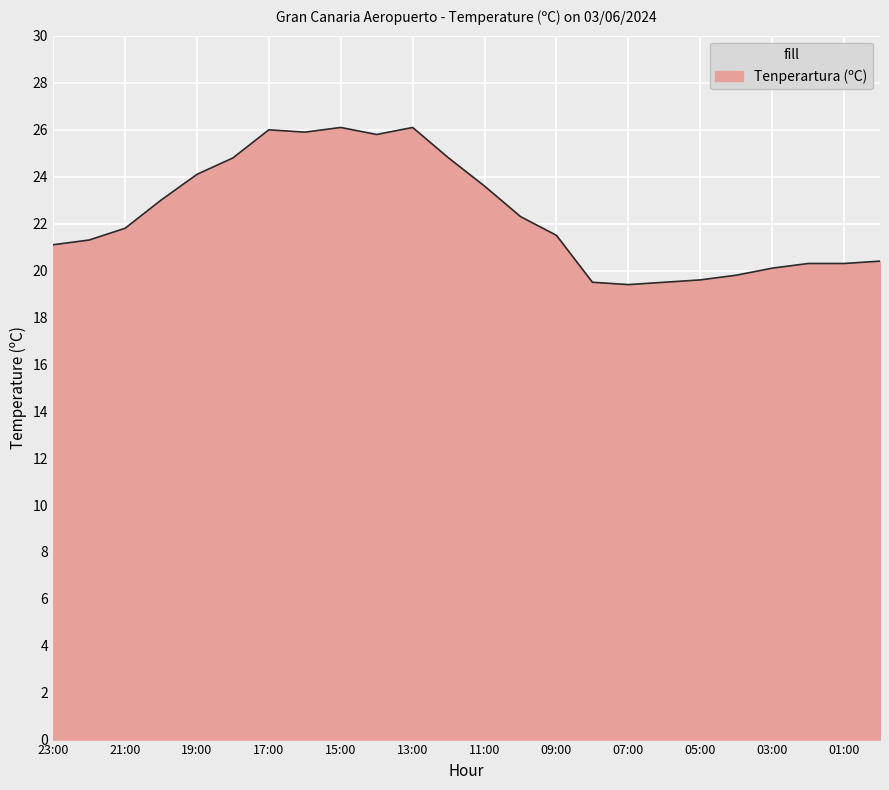

What is the smallest value displayed?

19.4